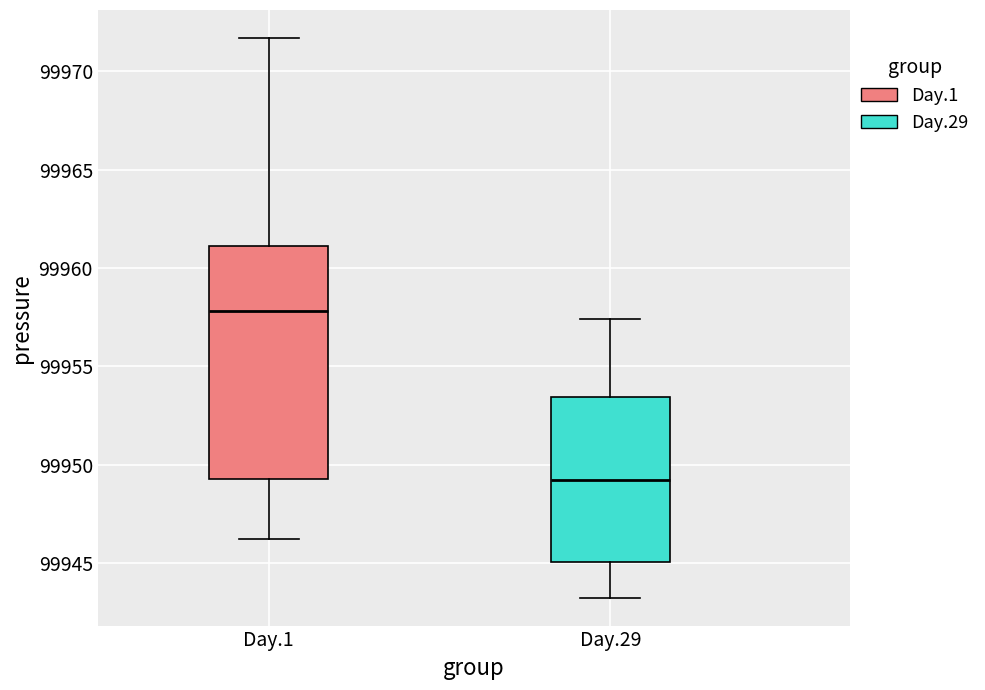

Comparing the boxes themselves (not the whiskers), which one is the tallest?

Day.1